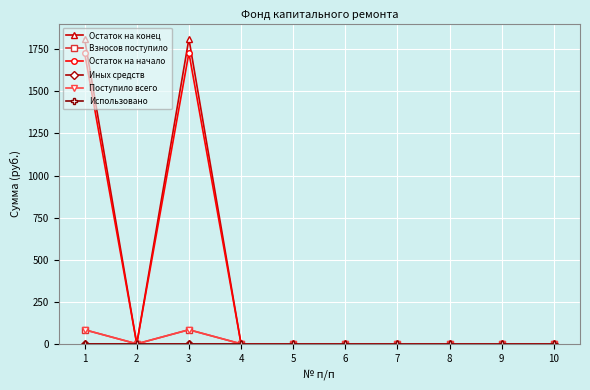

Is this an area chart (filled region under the line)?

No